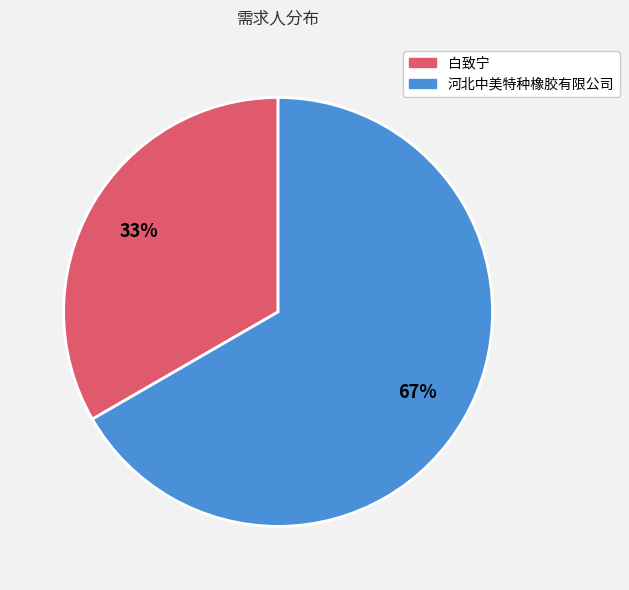

Count the number of slices in the pie.

2